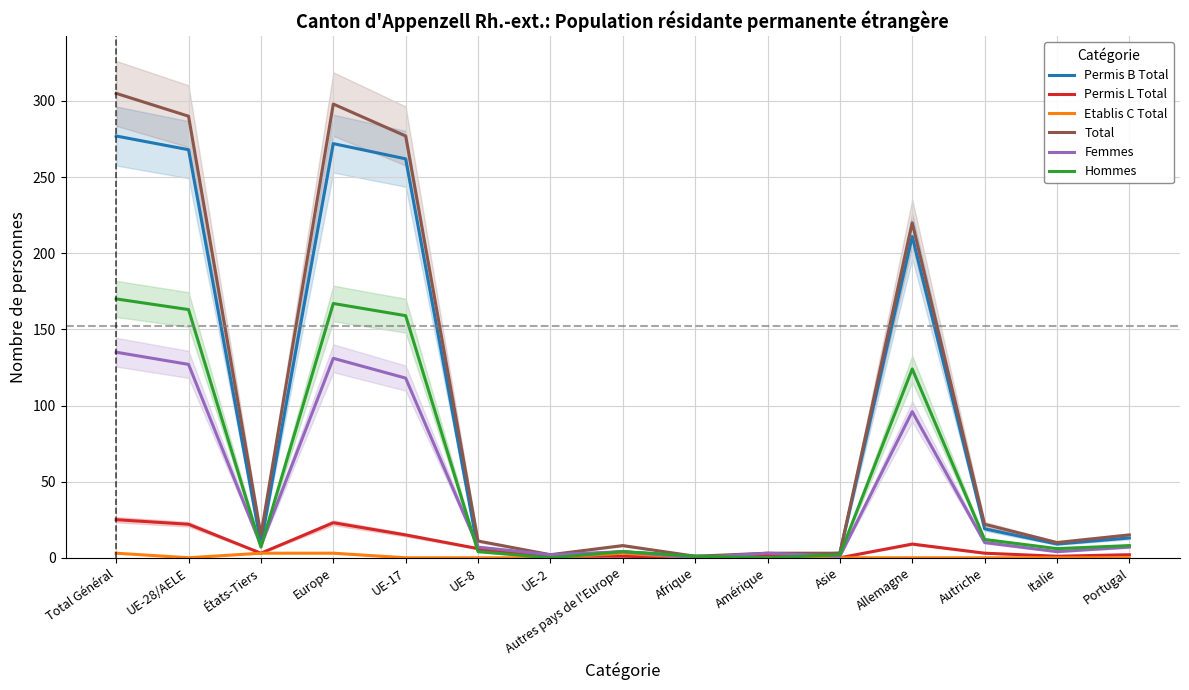

True or false: Total and Permis L Total cross at least once.

False